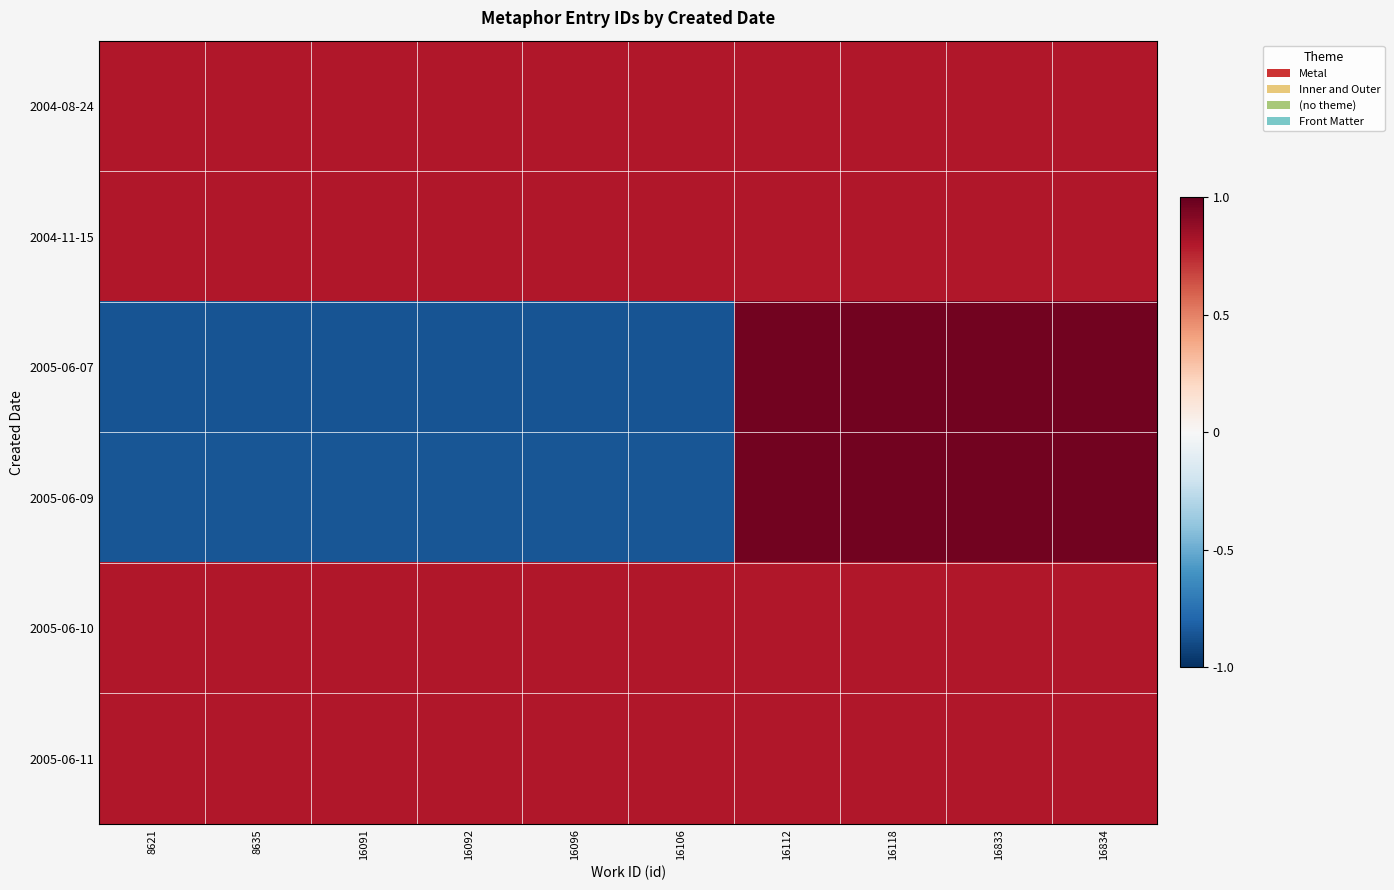

Between 16833 and 16092, which is larger?

16833